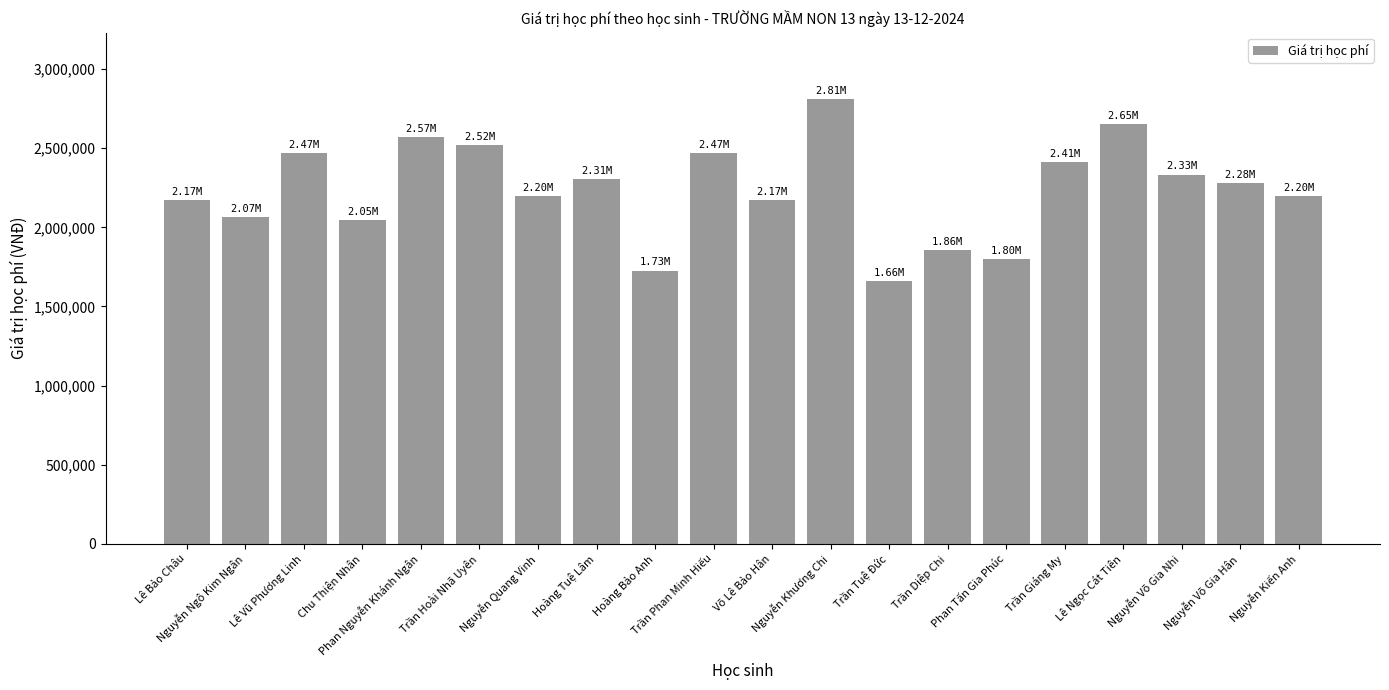

How many bars are there in total?

20